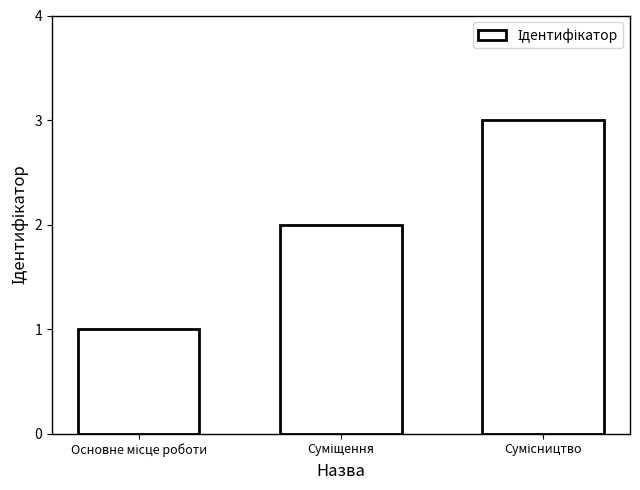

What is the sum of all values?

6